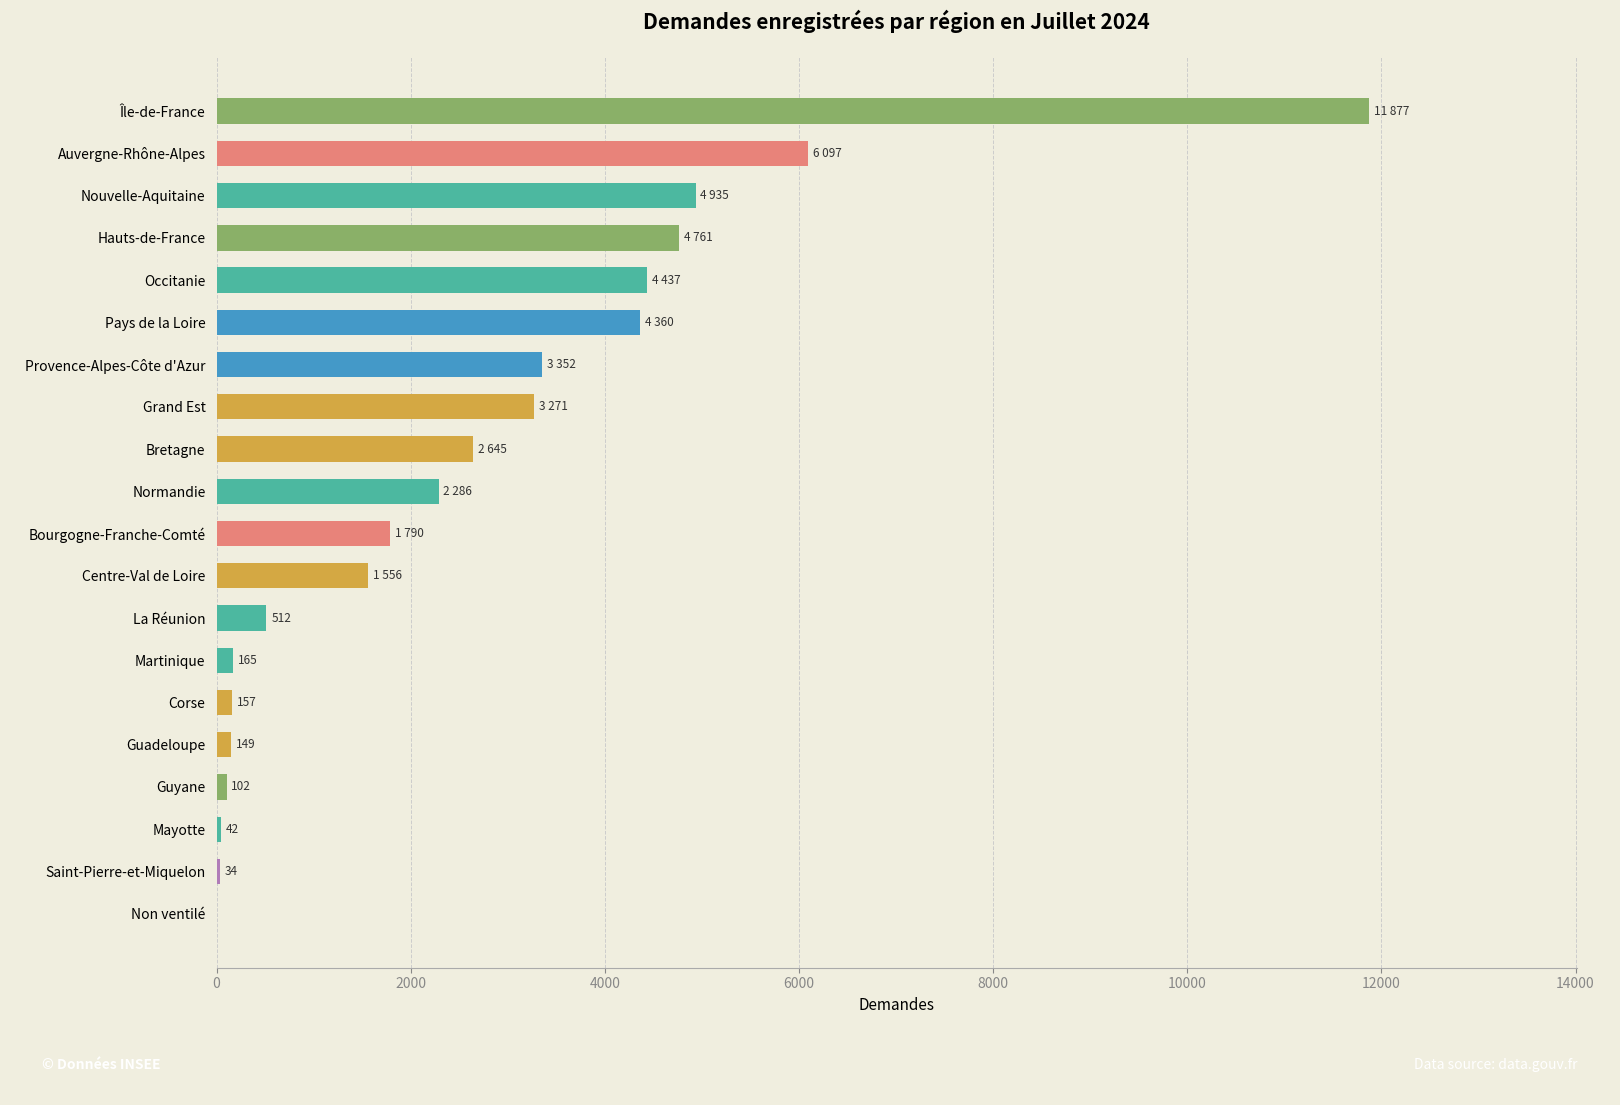

True or false: the data shows 2737 at Occitanie.

False